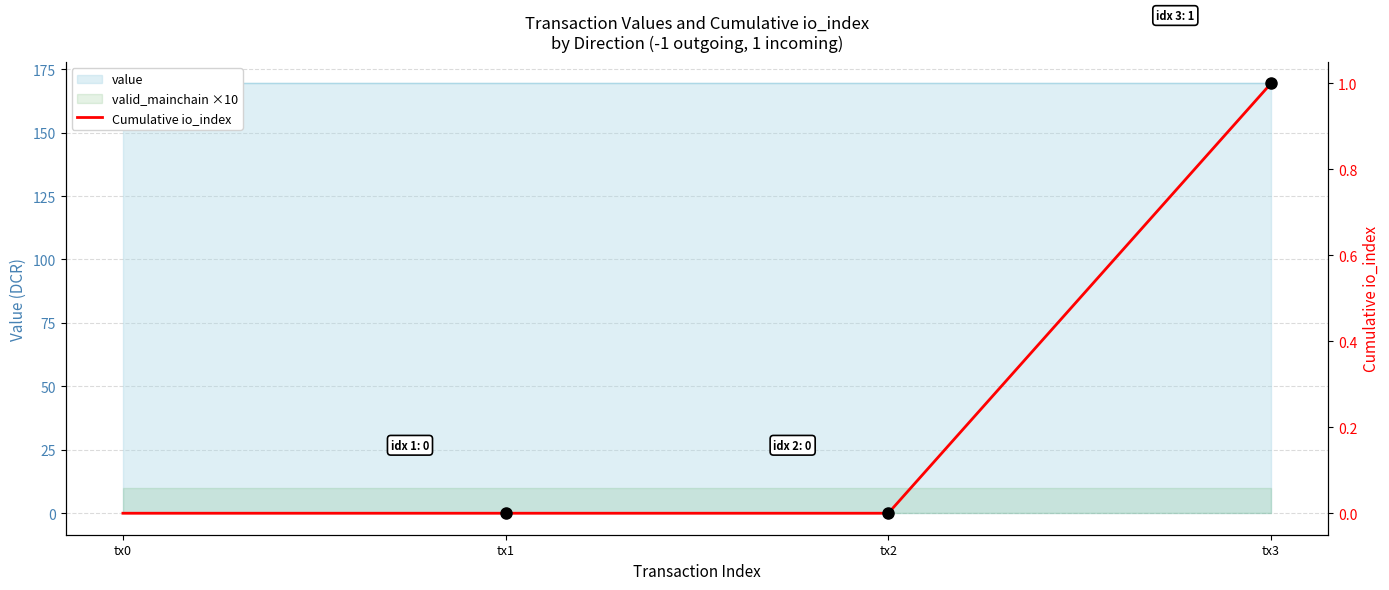

At which category does the chart reach its minimum across all series?

tx0